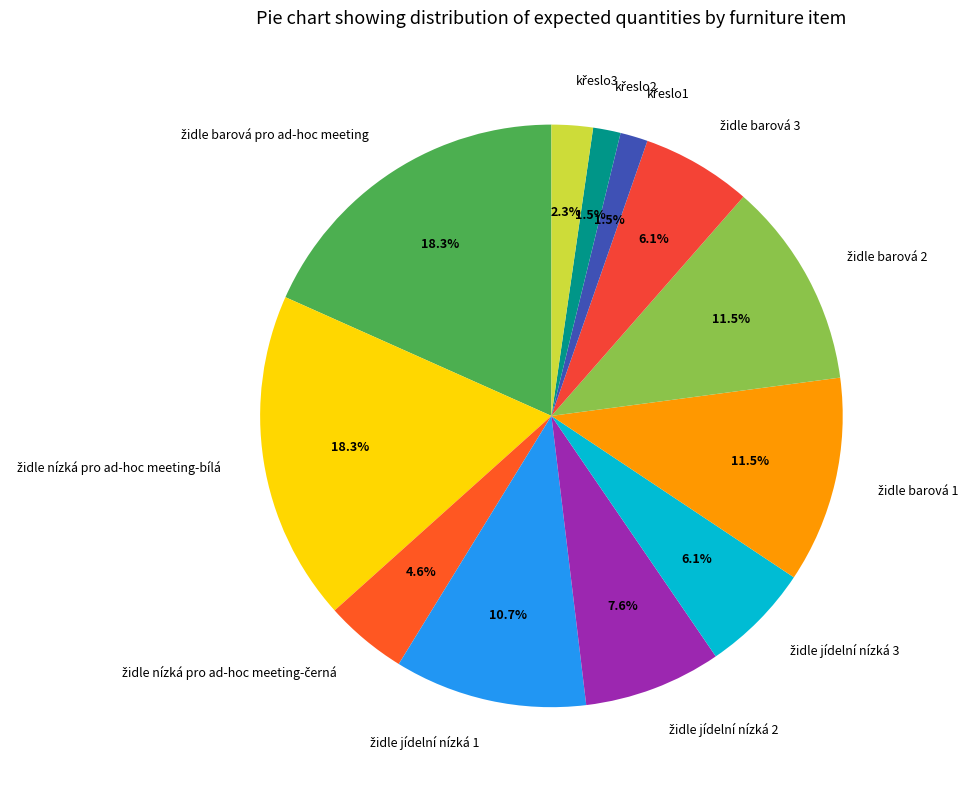

Does any single category account for the majority?

No